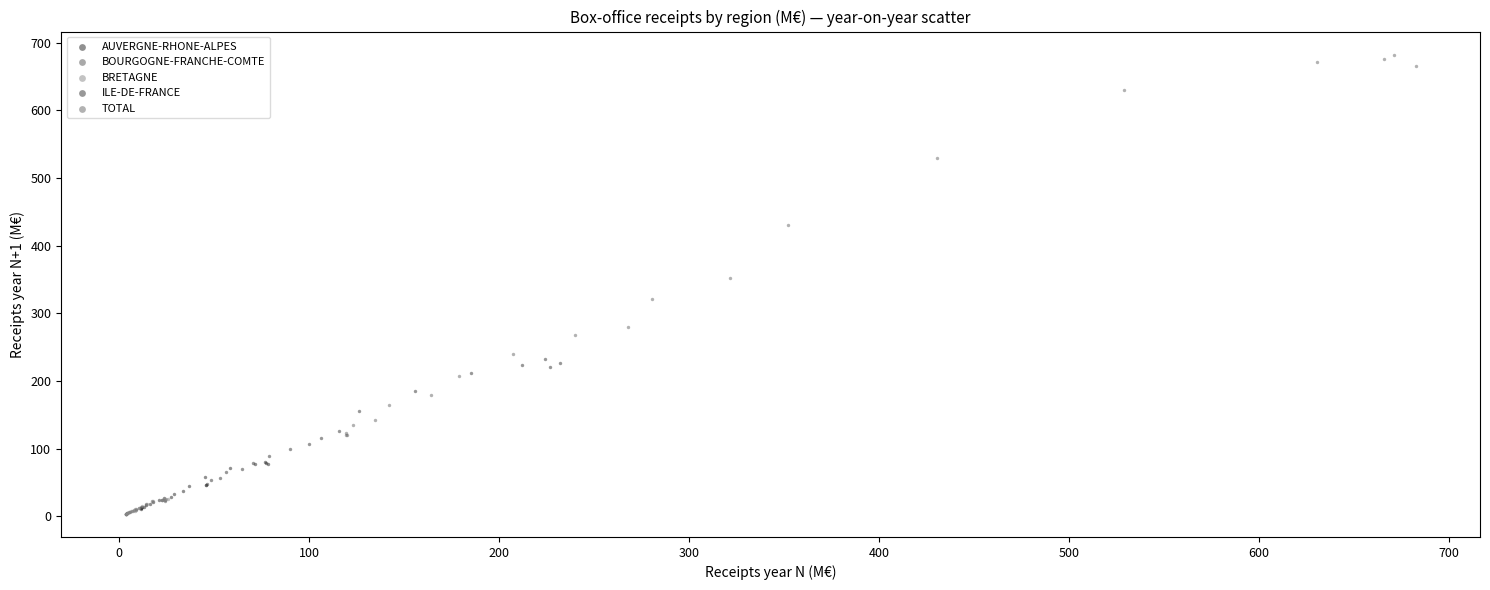

Which series has the largest Y range (max minus min)?

TOTAL